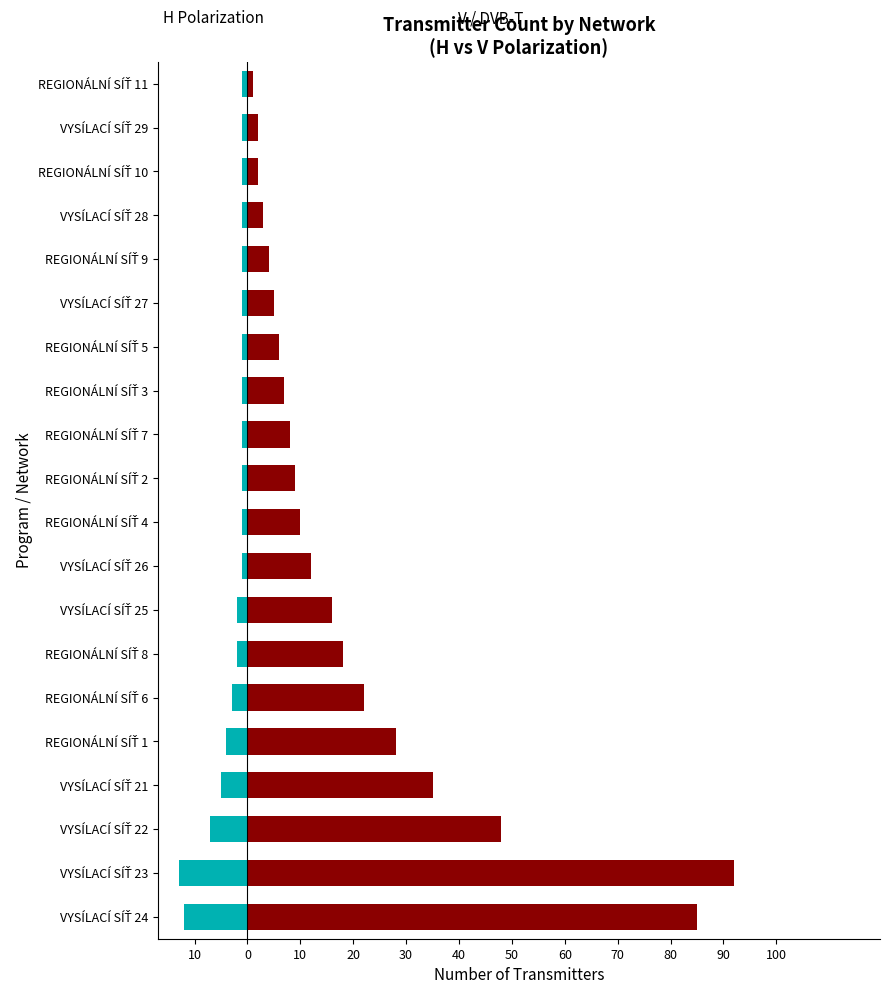

Are the bars horizontal?

Yes